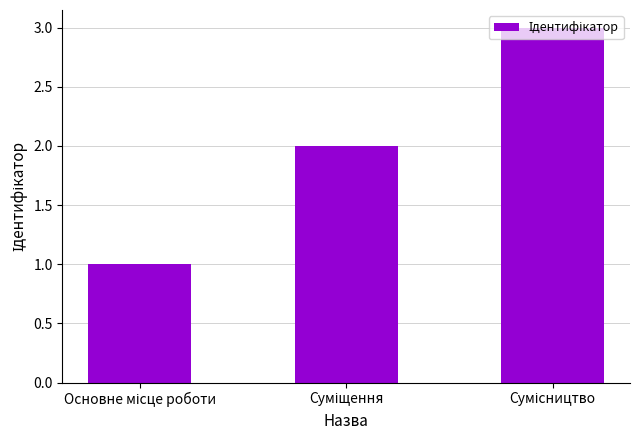

How many values are between 1 and 3?

3